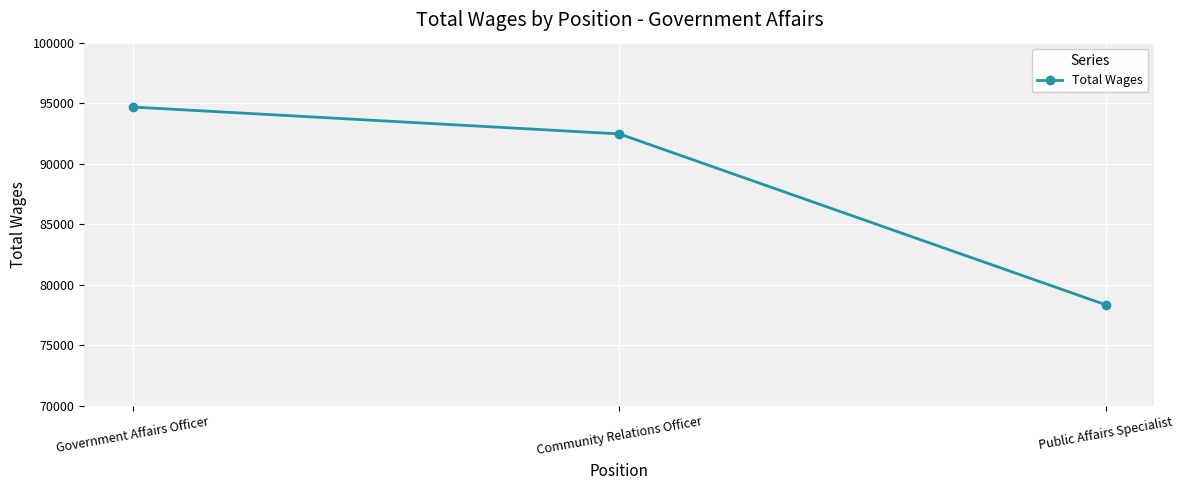

How many categories are shown in the chart?

3